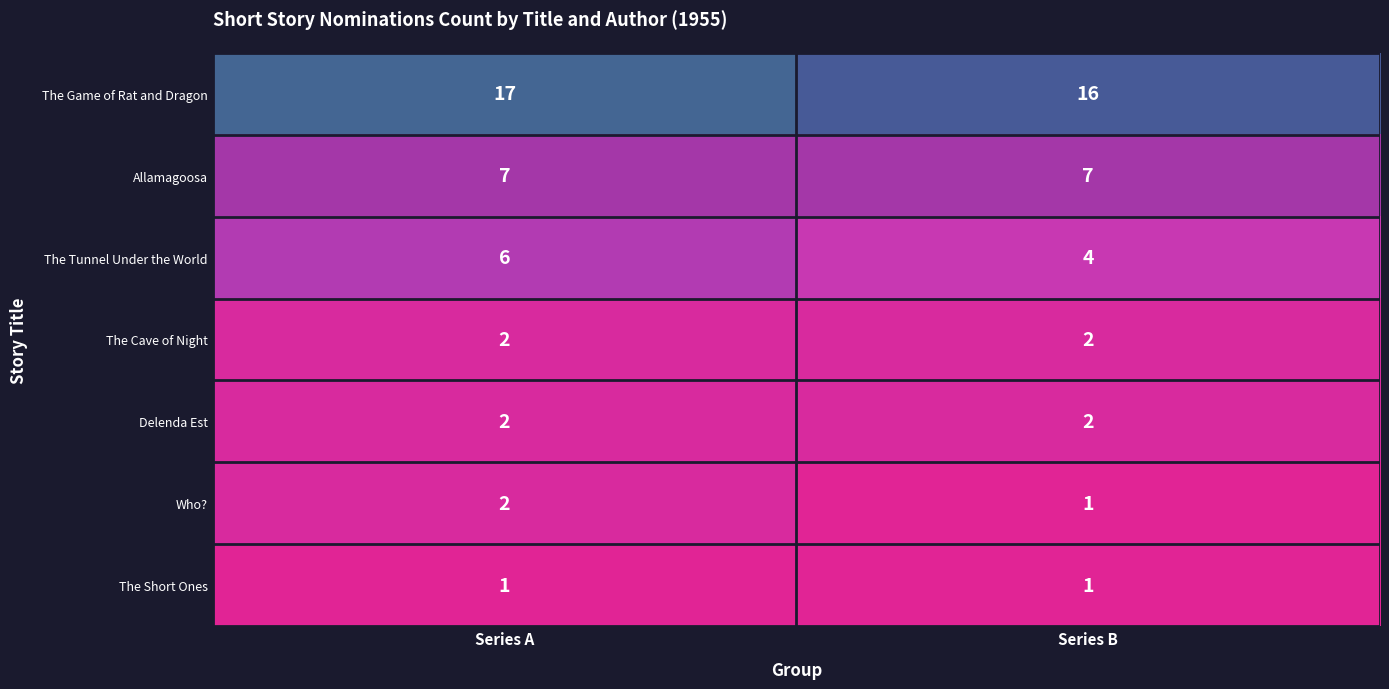

Between Series A and Series B, which series saw the biggest shift?

The Tunnel Under the World